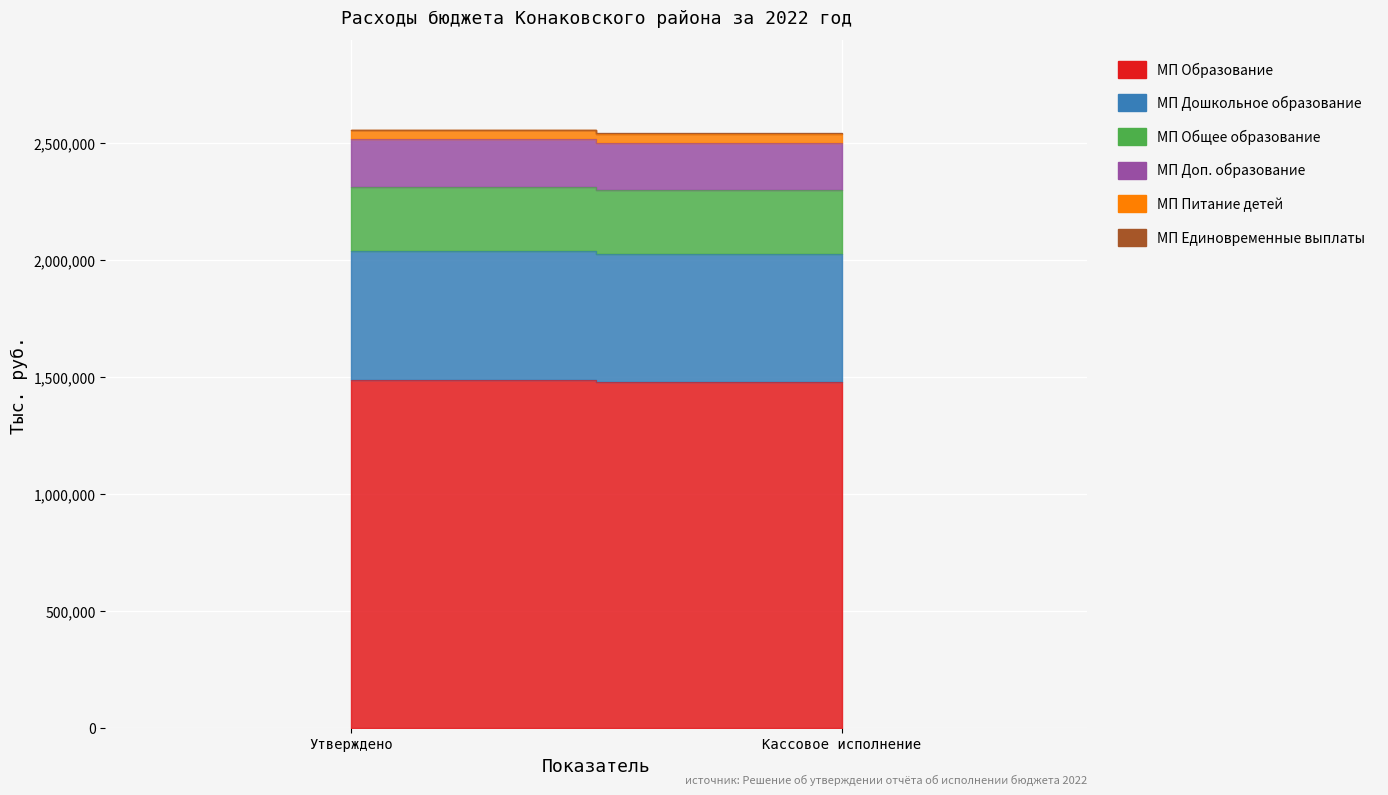

What position from the left is Кассовое исполнение?

2